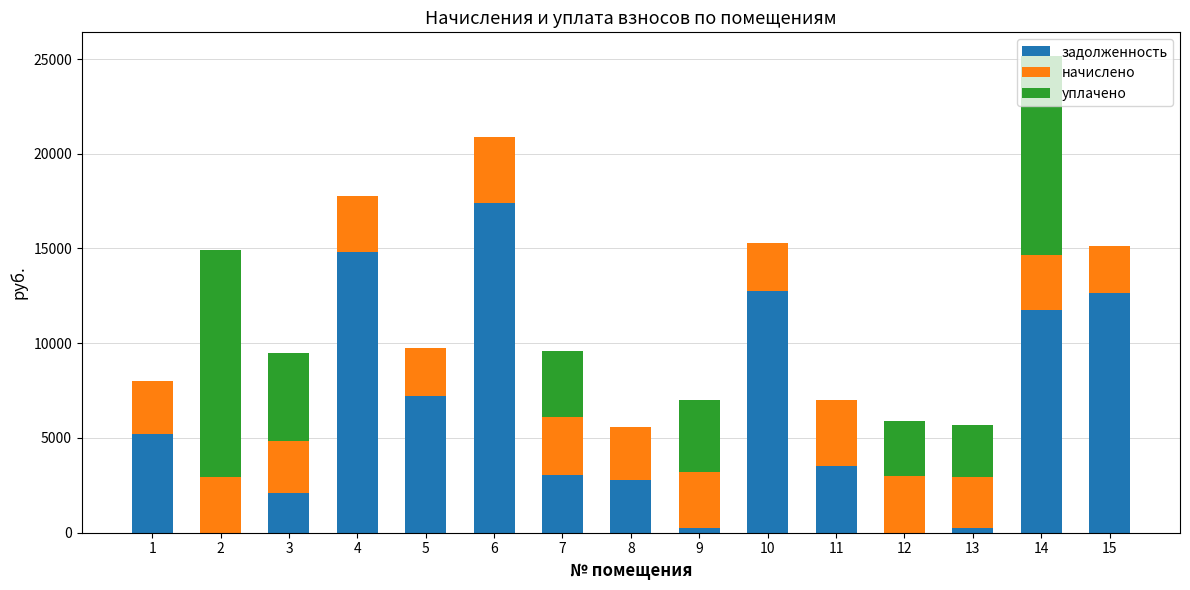

What is the maximum value for задолженность?

17410.1